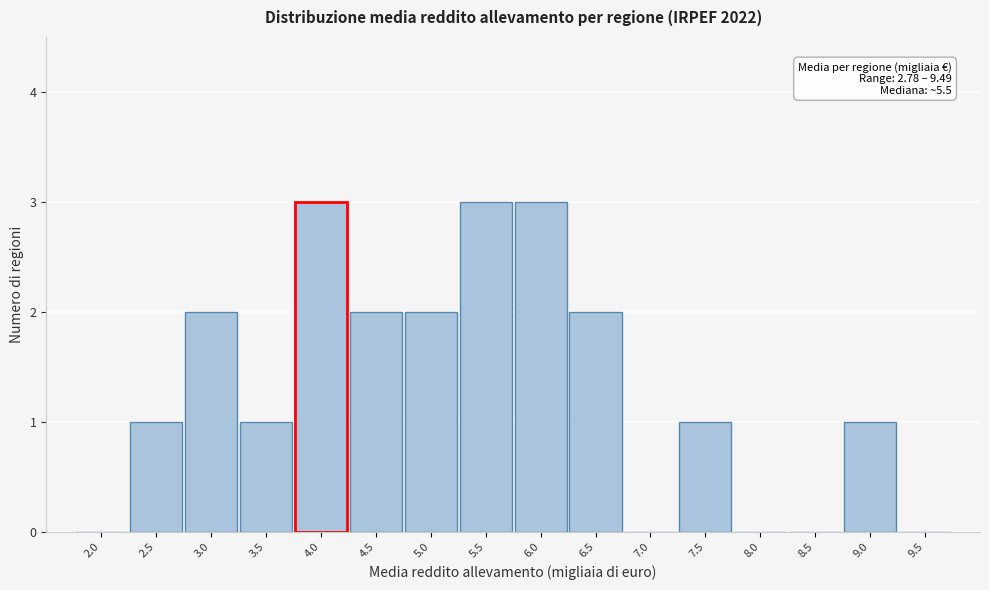

Reading left to right, transcribe all the data shown in this chart.

2.0=0	2.5=1	3.0=2	3.5=1	4.0=3	4.5=2	5.0=2	5.5=3	6.0=3	6.5=2	7.0=0	7.5=1	8.0=0	8.5=0	9.0=1	9.5=0